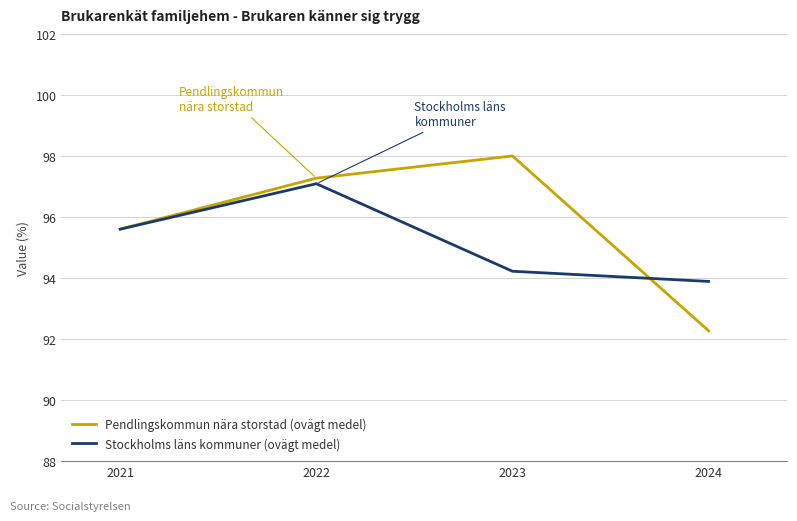

True or false: Pendlingskommun nära storstad (ovägt medel) has a value of 63.5 at 2023.

False